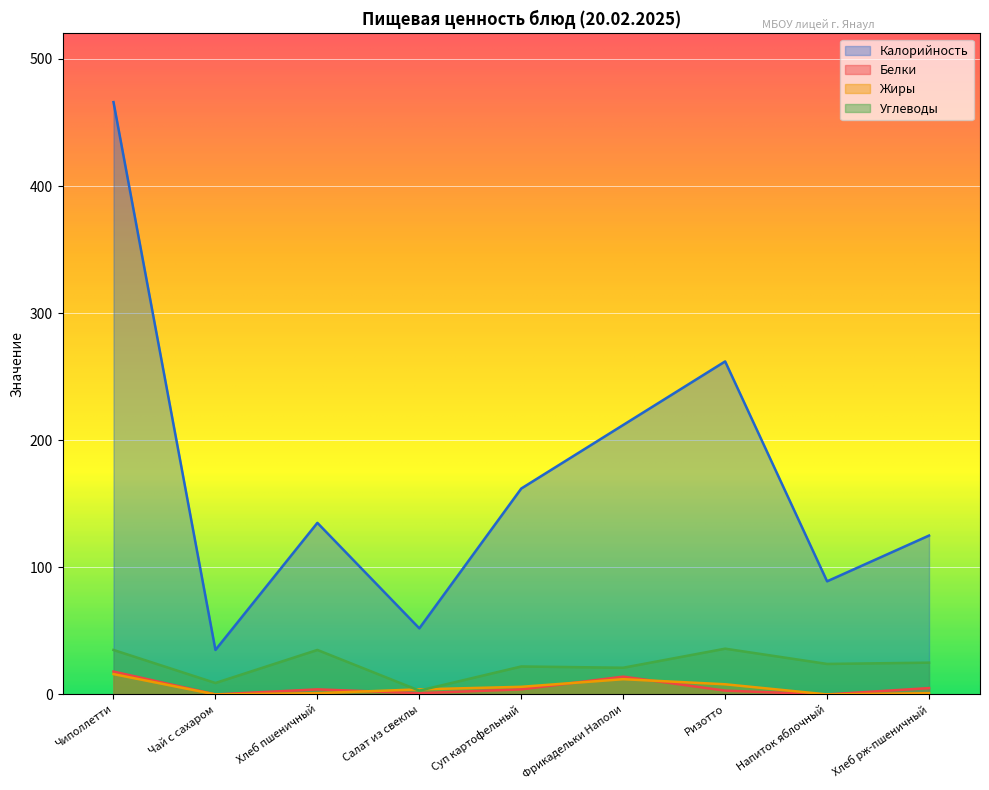

What are all the series names shown in the legend?

Калорийность, Белки, Жиры, Углеводы